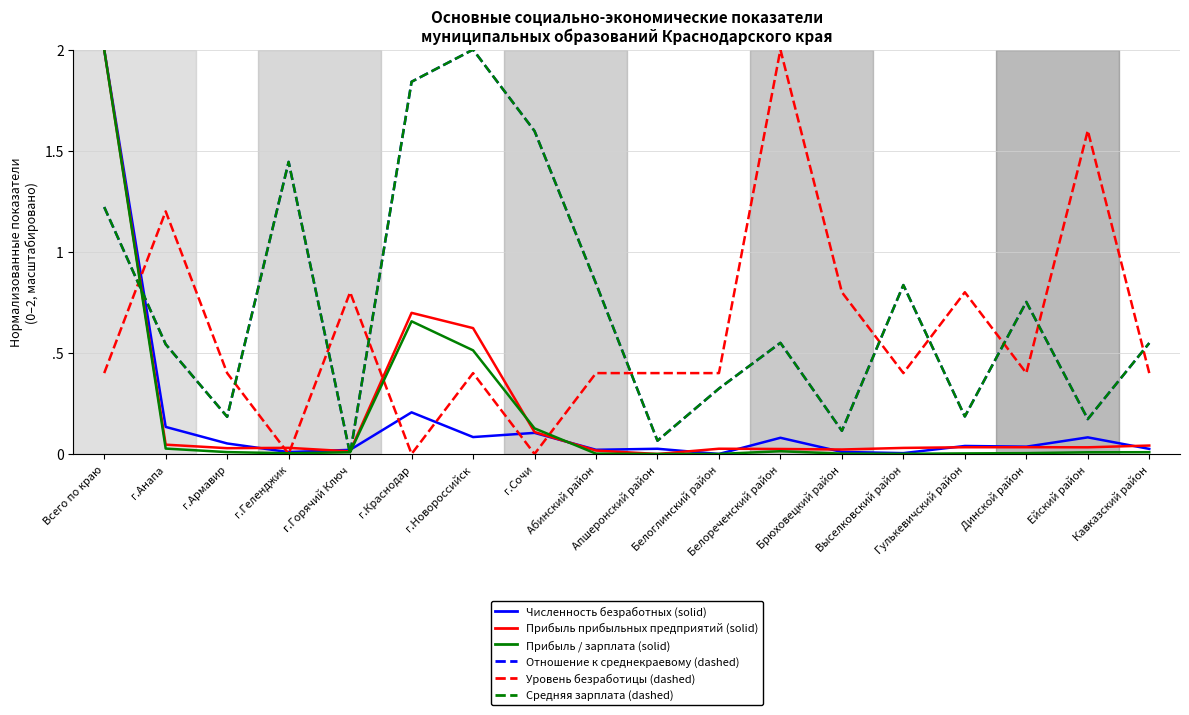

Is this an area chart (filled region under the line)?

No